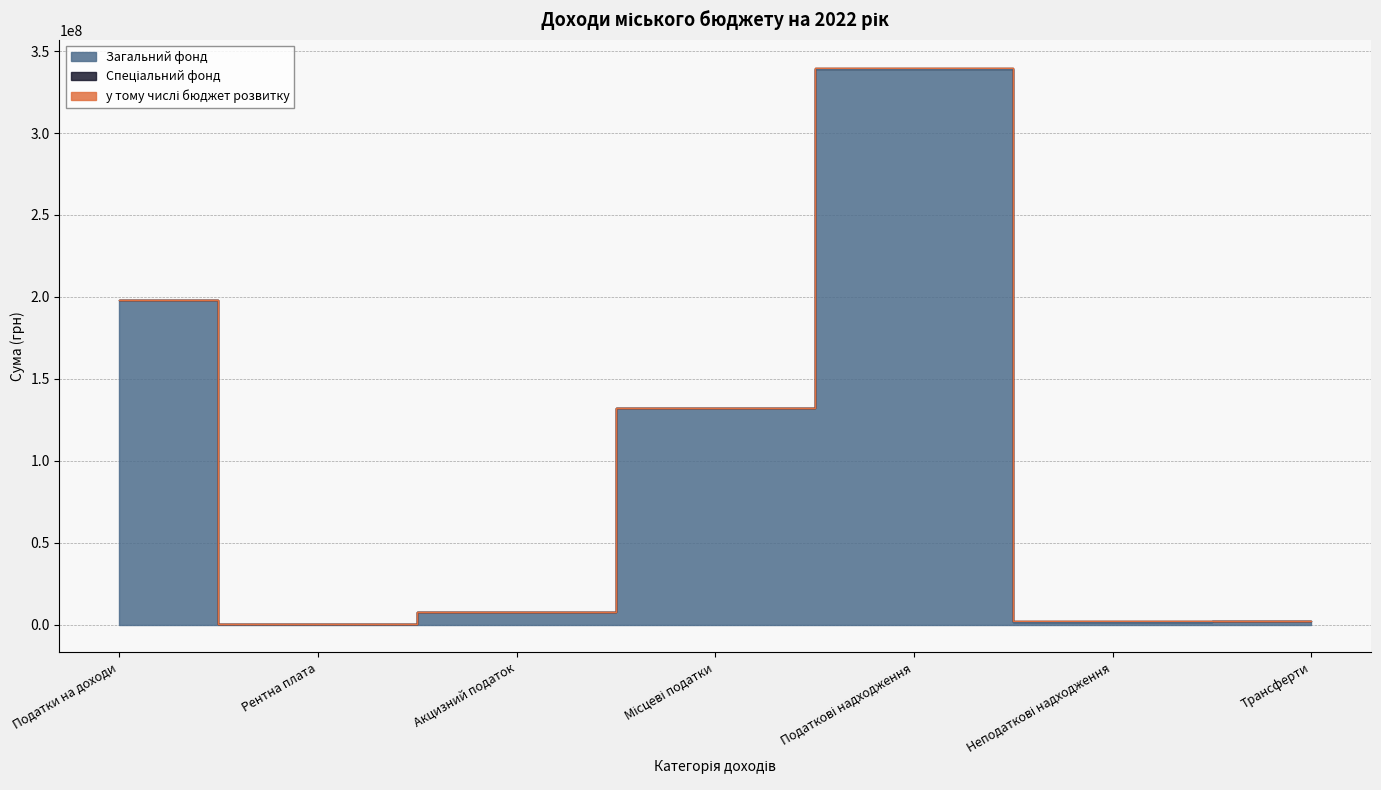

List the labels in order of Загальний фонд value, smallest first.

Рентна плата, Неподаткові надходження, Трансферти, Акцизний податок, Місцеві податки, Податки на доходи, Податкові надходження